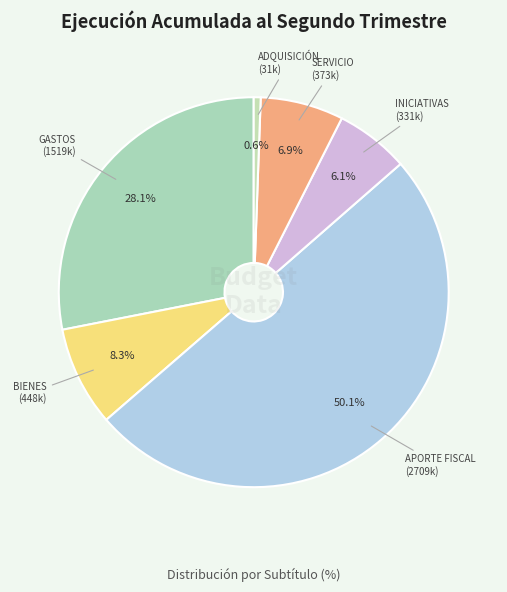

Count the number of slices in the pie.

6